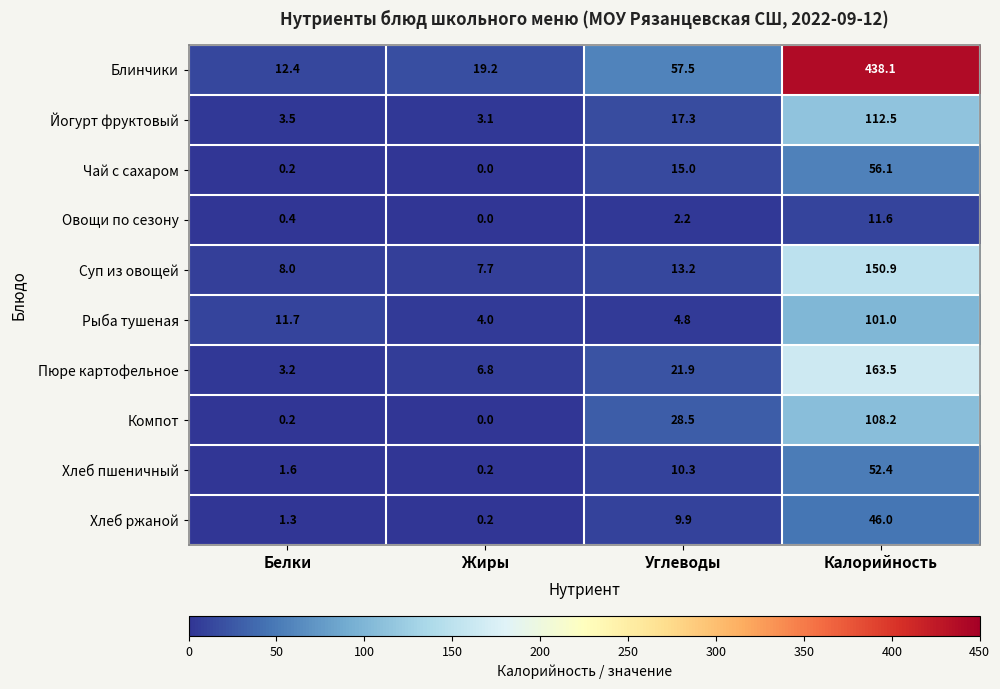

Is it true that Рыба тушеная equals 2.3 at Углеводы?

False